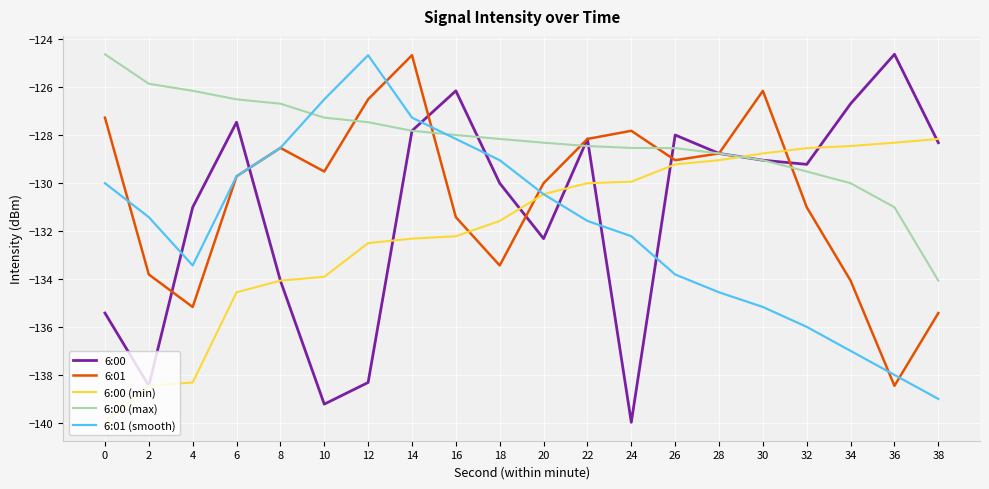

Which series has the largest total across all categories?

6:00 (max)